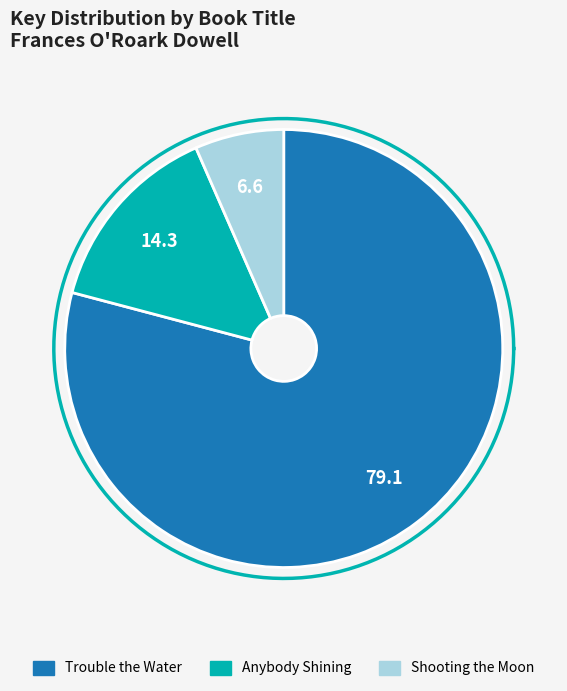

To the nearest percent, what portion does Anybody Shining represent?

14%